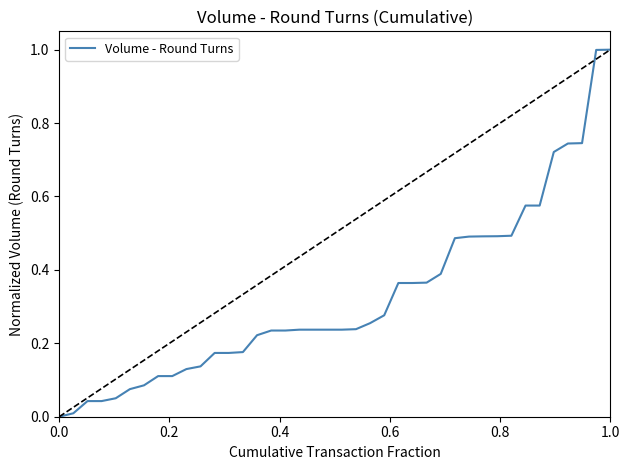

Does the chart have visible grid lines?

No